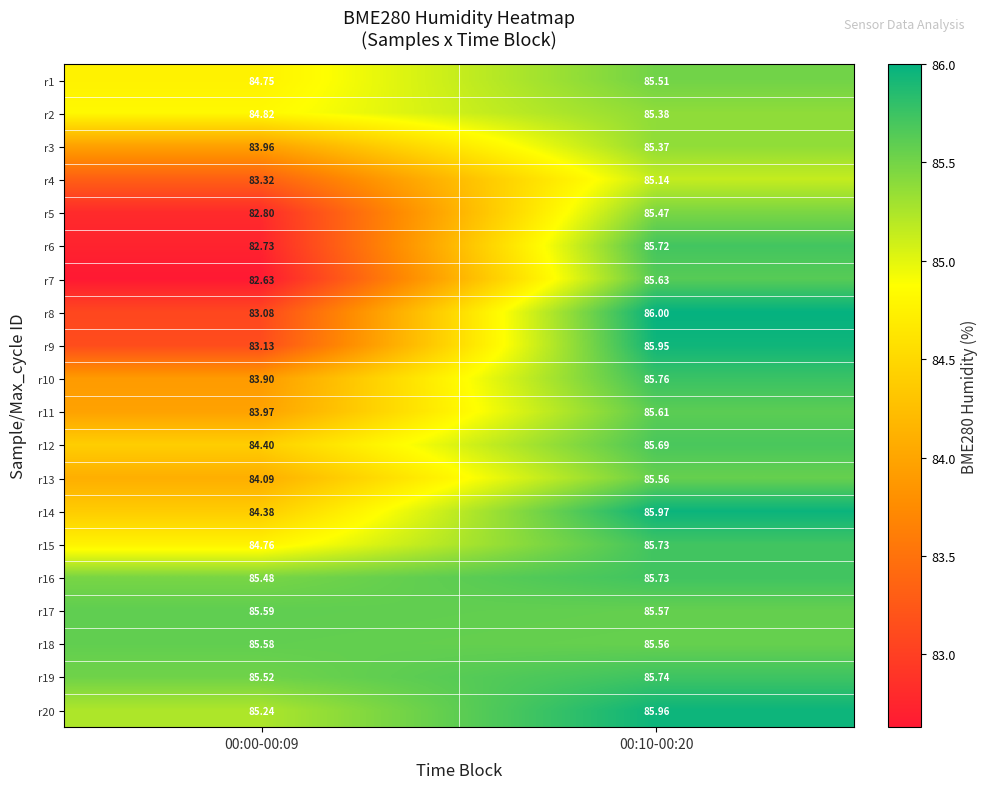

Is the value of r12 at 00:00-00:09 greater than the value of r7 at 00:10-00:20?

No